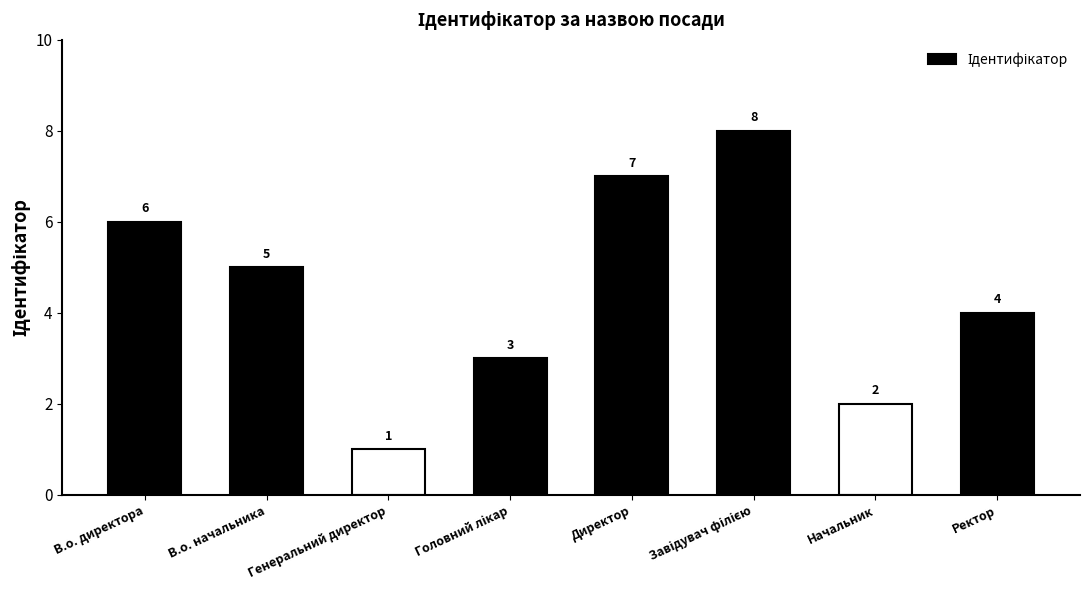

What is the sum of all values?

36